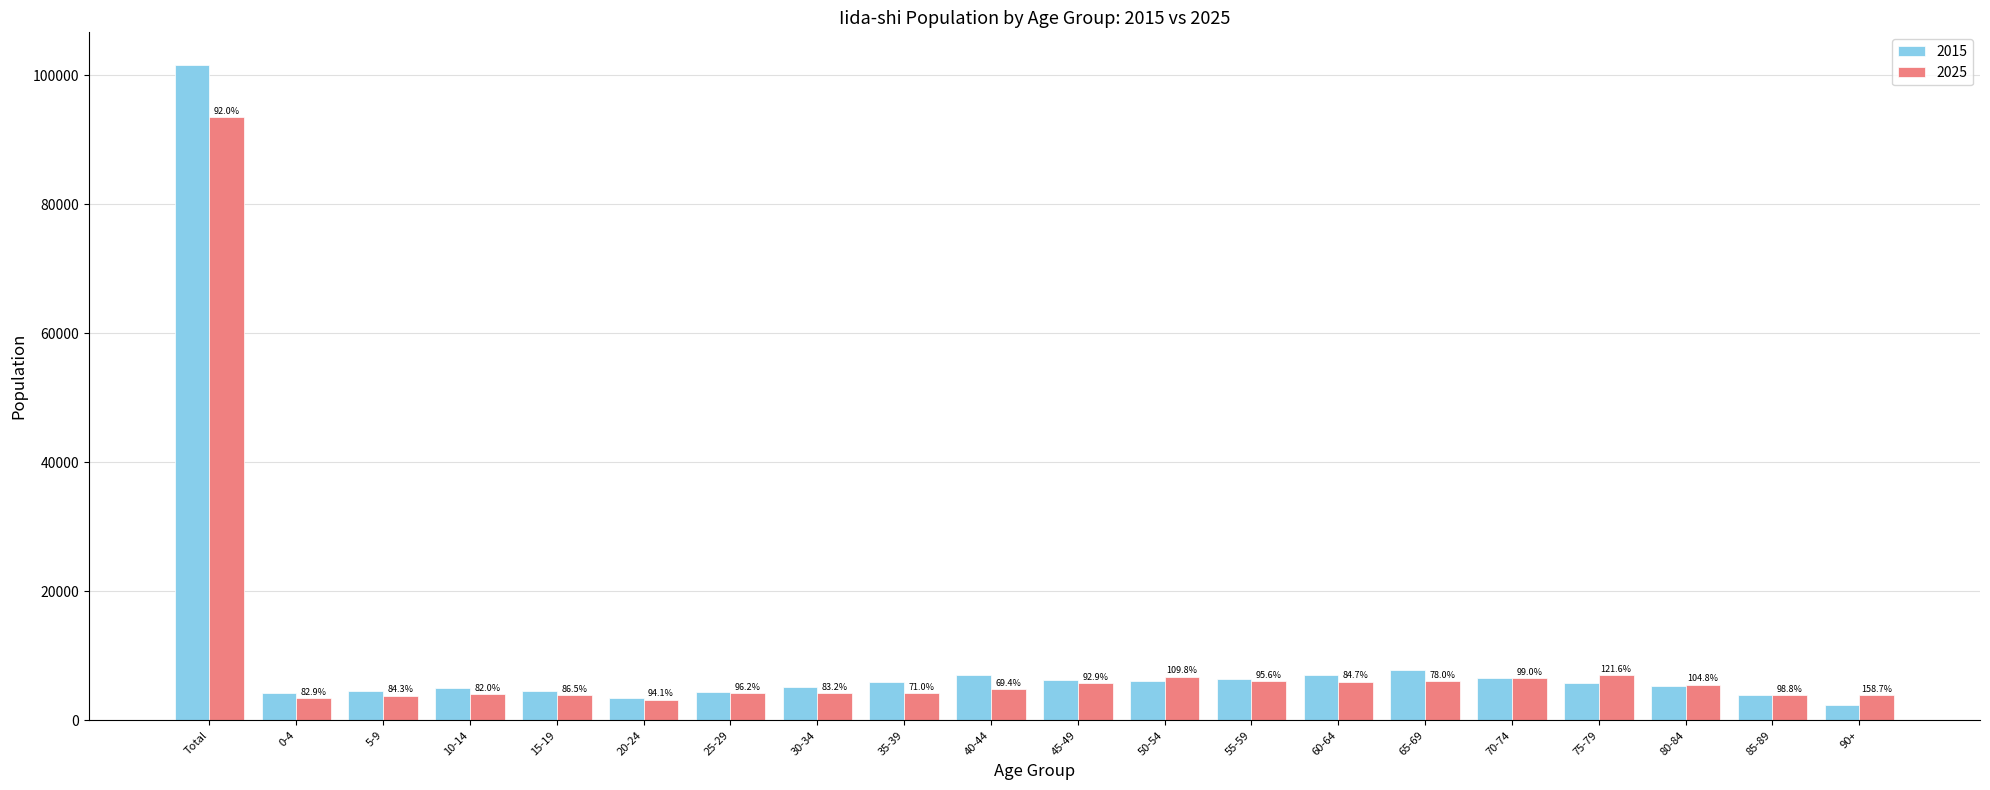

Reading left to right, extract all data points from this chart.

2015: 101581	4182	4550	4949	4540	3407	4345	5104	5977	6956	6226	6160	6341	7067	7742	6592	5738	5291	3983	2431
2025: 93473	3468	3836	4060	3925	3205	4179	4248	4244	4829	5785	6765	6064	5986	6036	6528	6976	5544	3937	3858